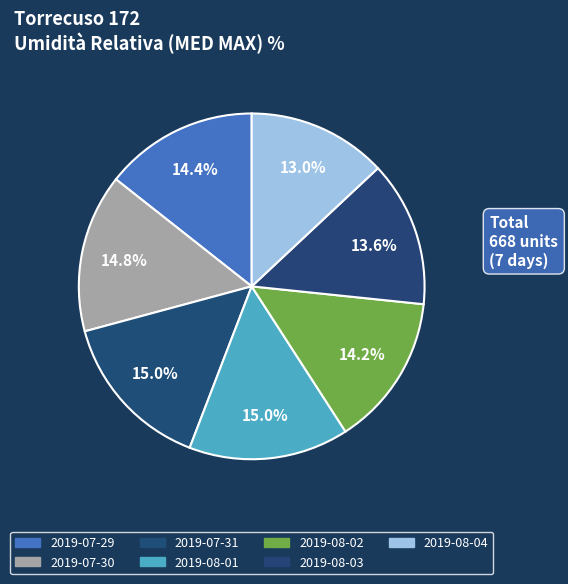

Is 2019-07-31 the majority of the pie?

No